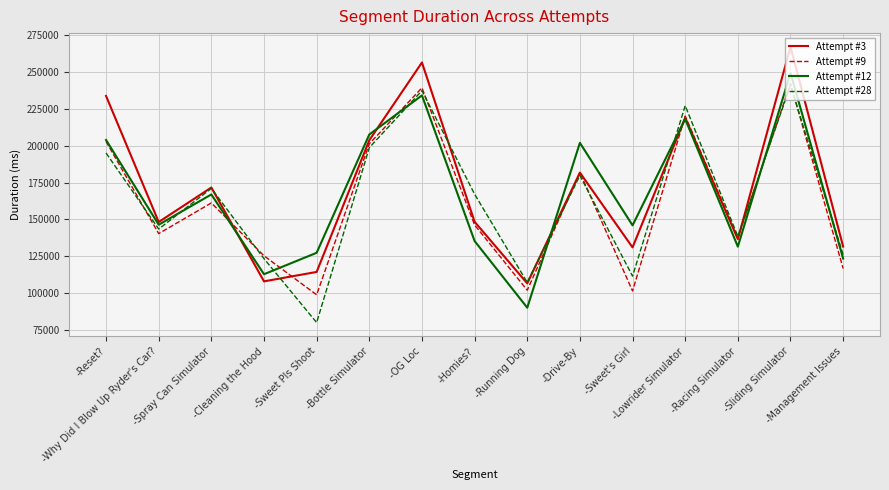

What is the greatest value displayed?

267189